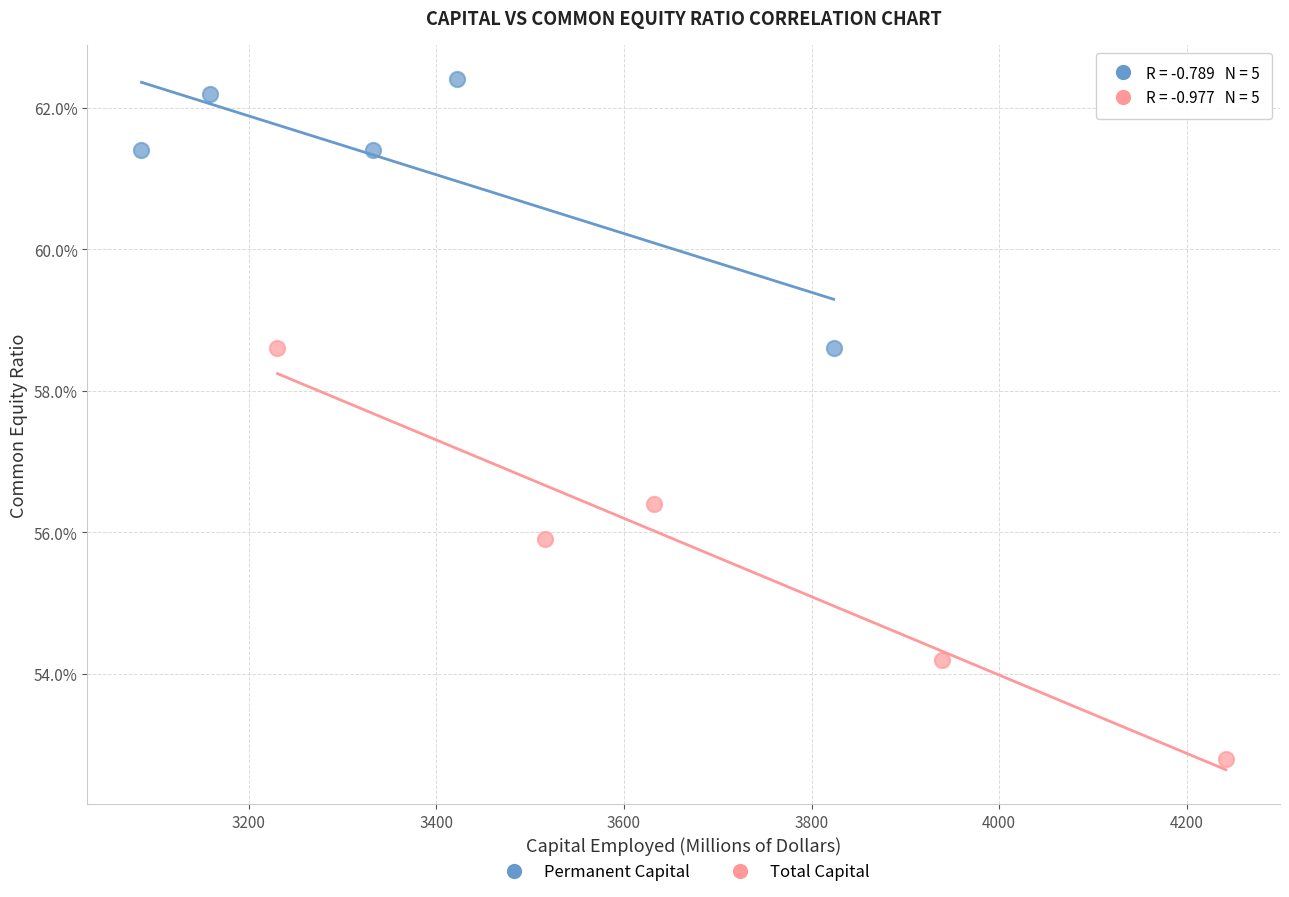

Which series contains the lowest Y value?

Total Capital